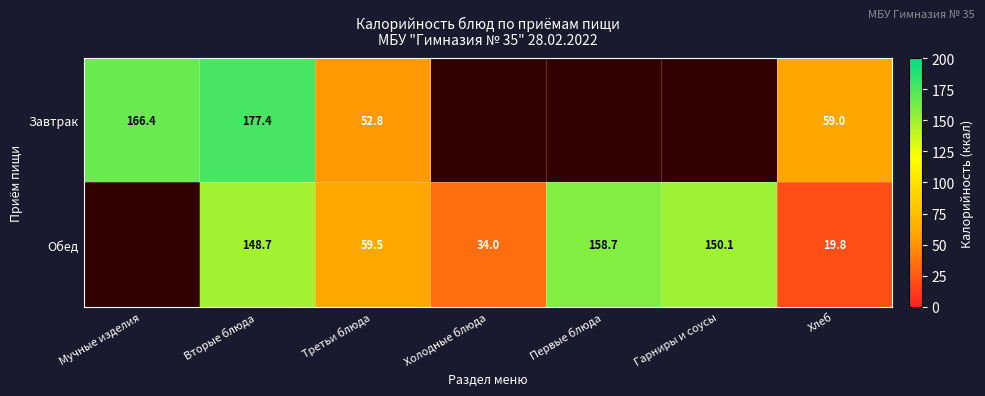

True or false: Завтрак has a value of 71.6 at Третьи блюда.

False